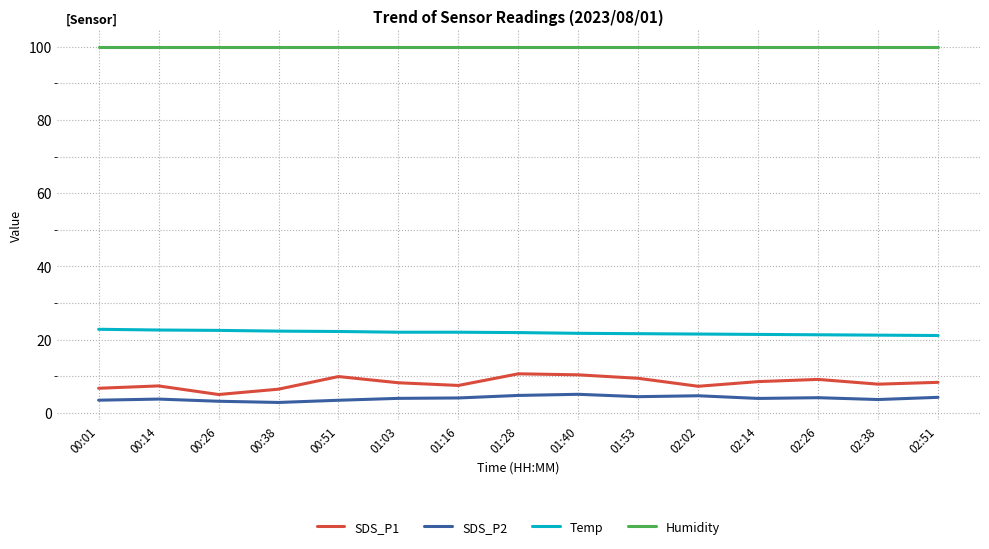

What is the difference between the Temp values at 00:01 and 01:03?

0.8